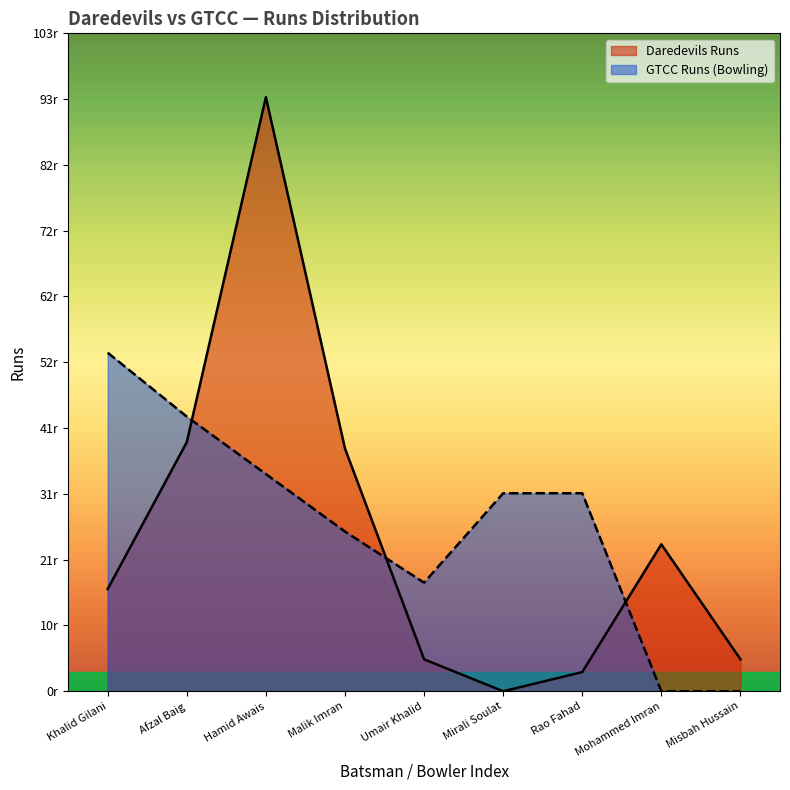

What is the label of the 7th point from the left?

Rao Fahad